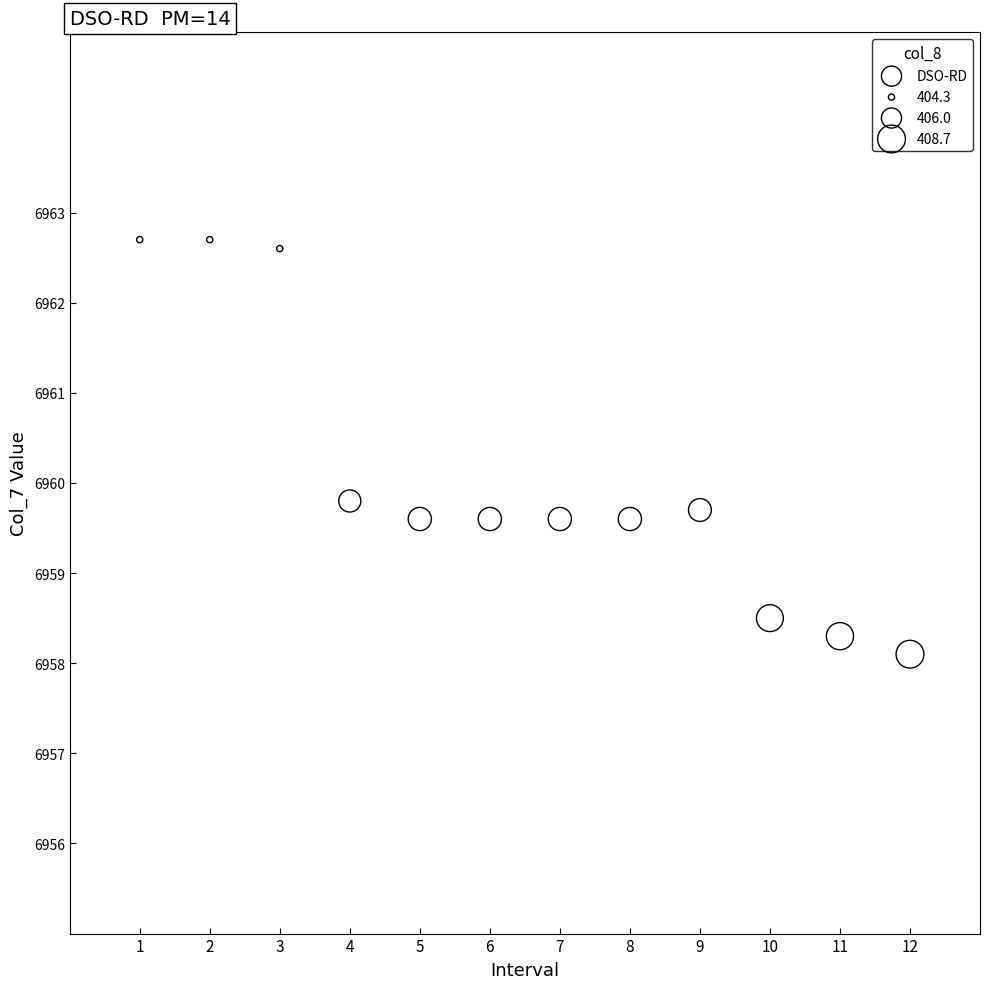

What Y value in the scatter plot is closest to 6960?

6959.8